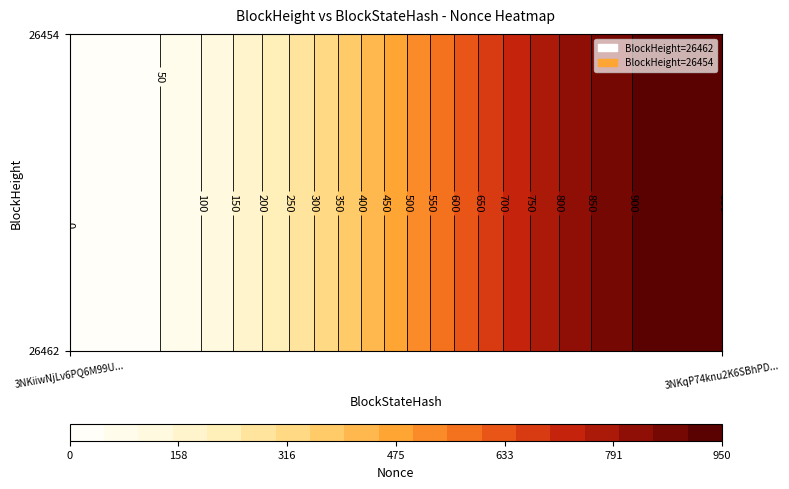

Which series has the largest total across all categories?

26462